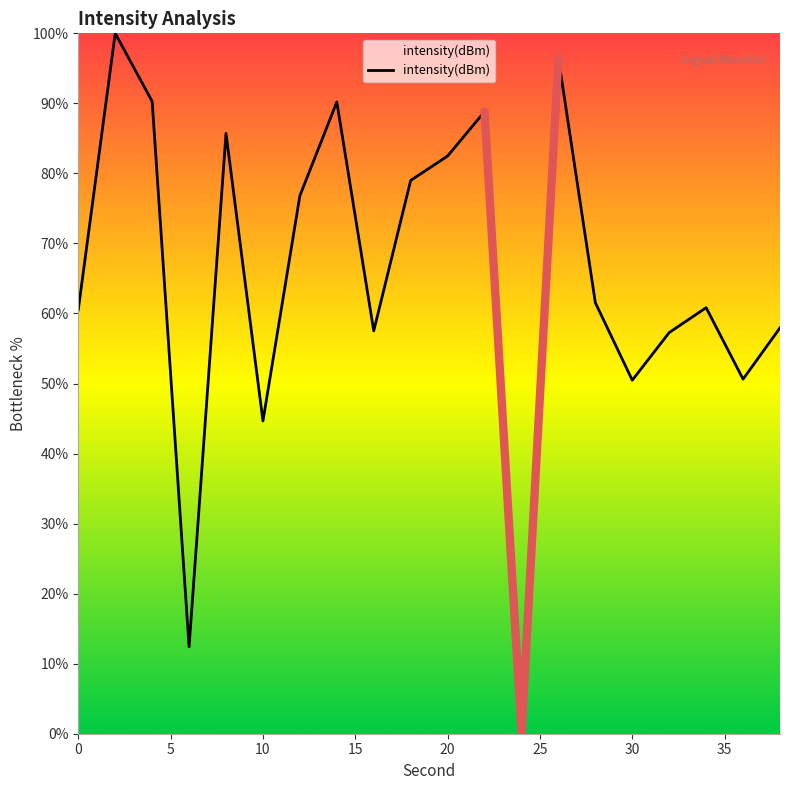

List the labels in order of value, smallest first.

24, 6, 10, 30, 36, 32, 16, 38, 0, 34, 28, 12, 18, 20, 8, 22, 14, 4, 26, 2